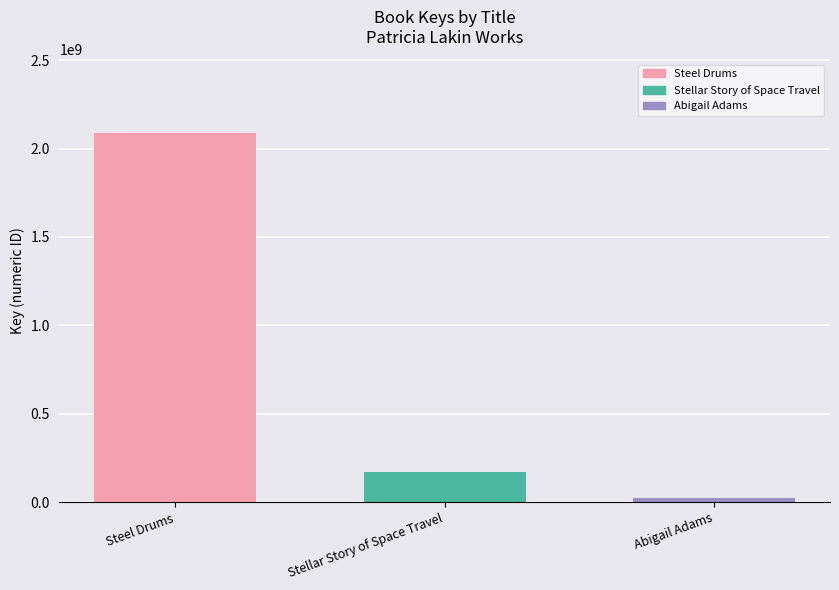

What is the approximate value at Stellar Story of Space Travel, to the nearest 50?

168527550